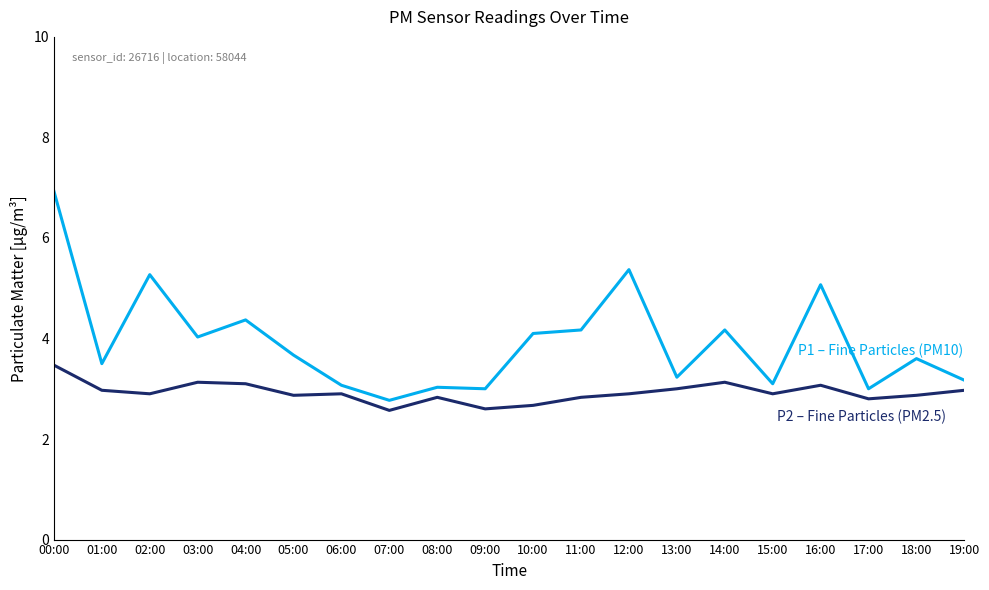

What is the greatest value displayed?

6.9